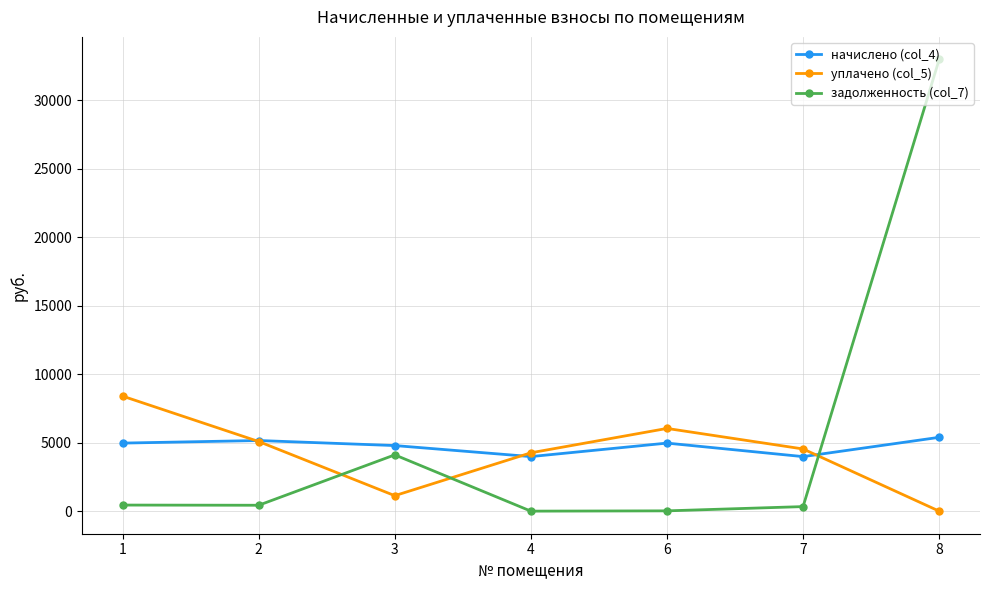

At 8, list the series in order from smallest to largest.

уплачено (col_5), начислено (col_4), задолженность (col_7)